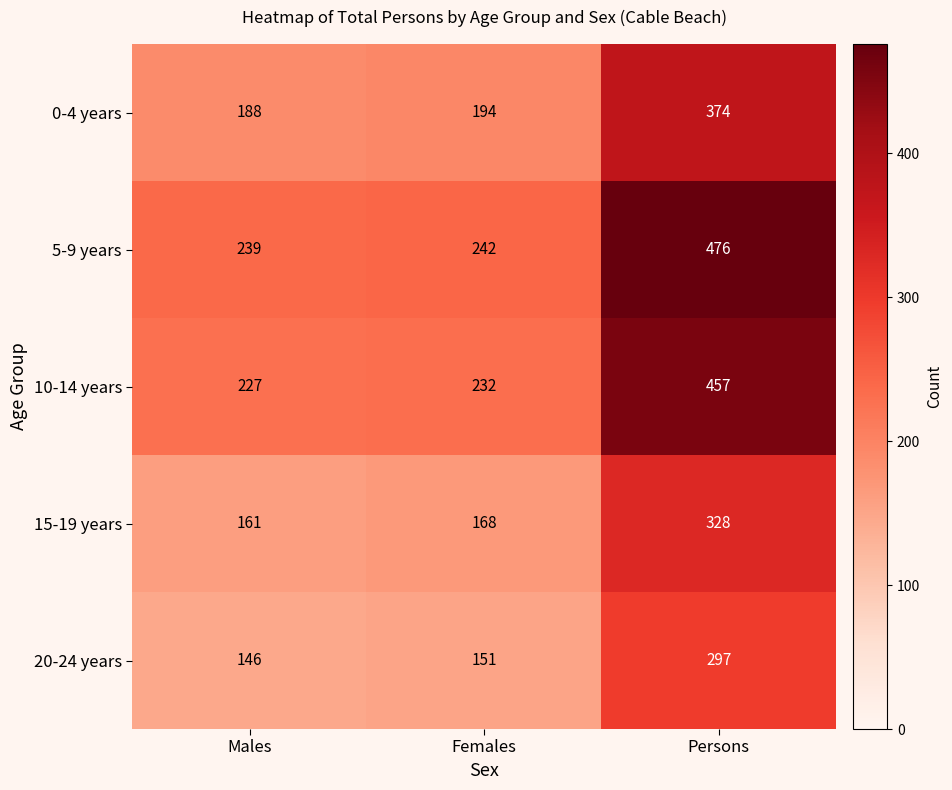

At Females, list the series in order from smallest to largest.

20-24 years, 15-19 years, 0-4 years, 10-14 years, 5-9 years